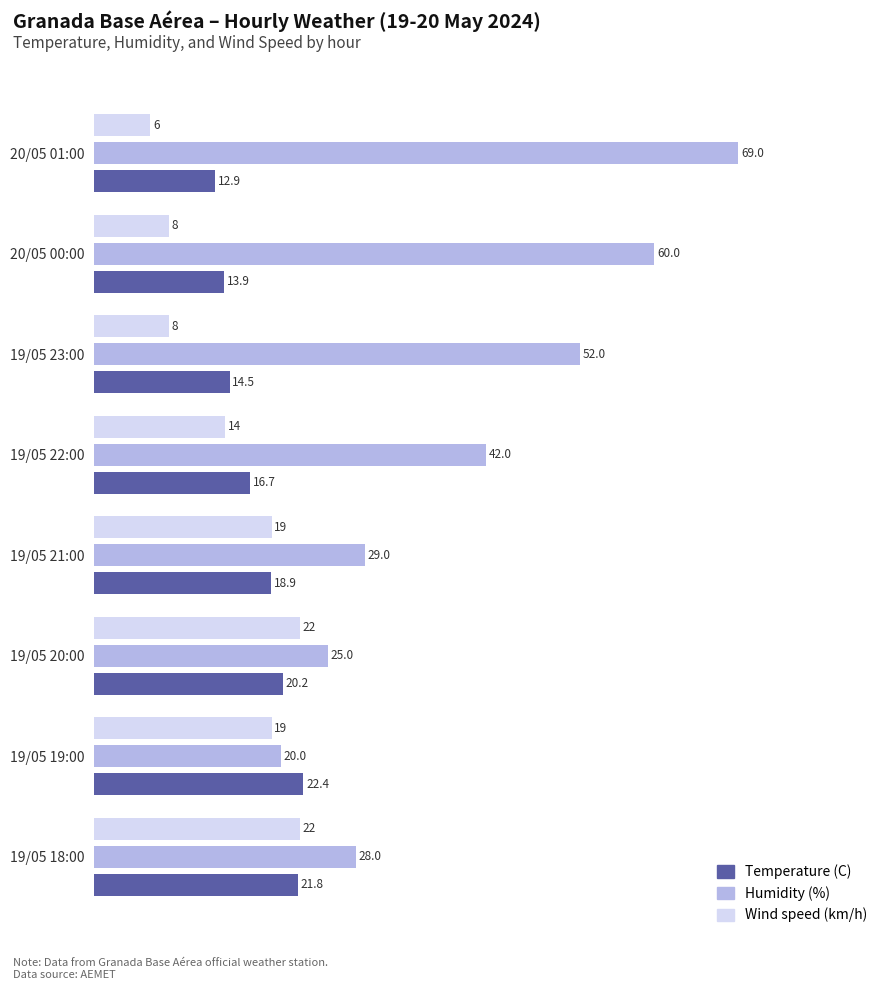

Where is Wind speed (km/h) nearest to the value 14?

19/05 22:00